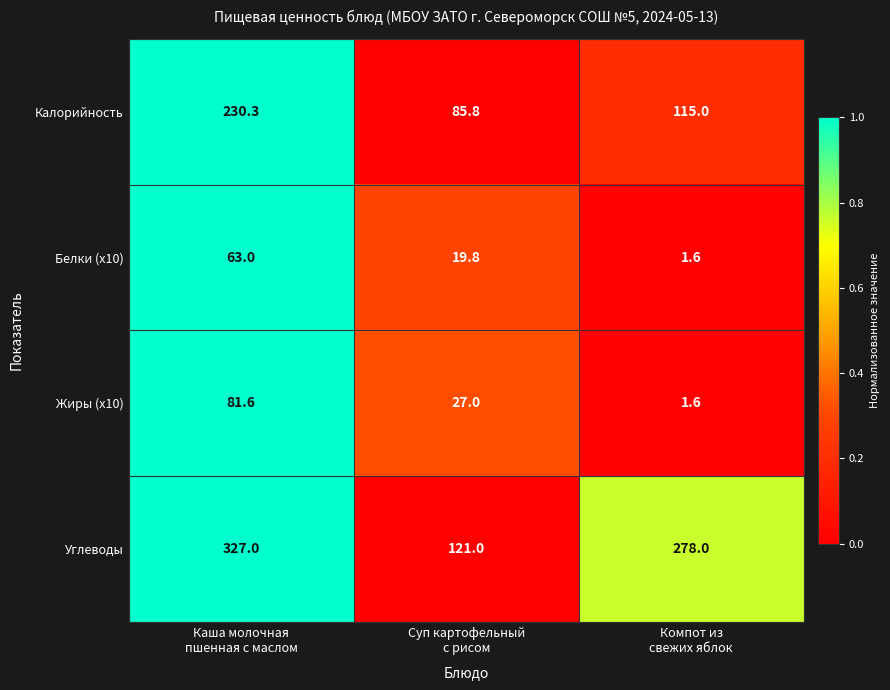

What is the highest value of the Жиры (x10) series?

81.6